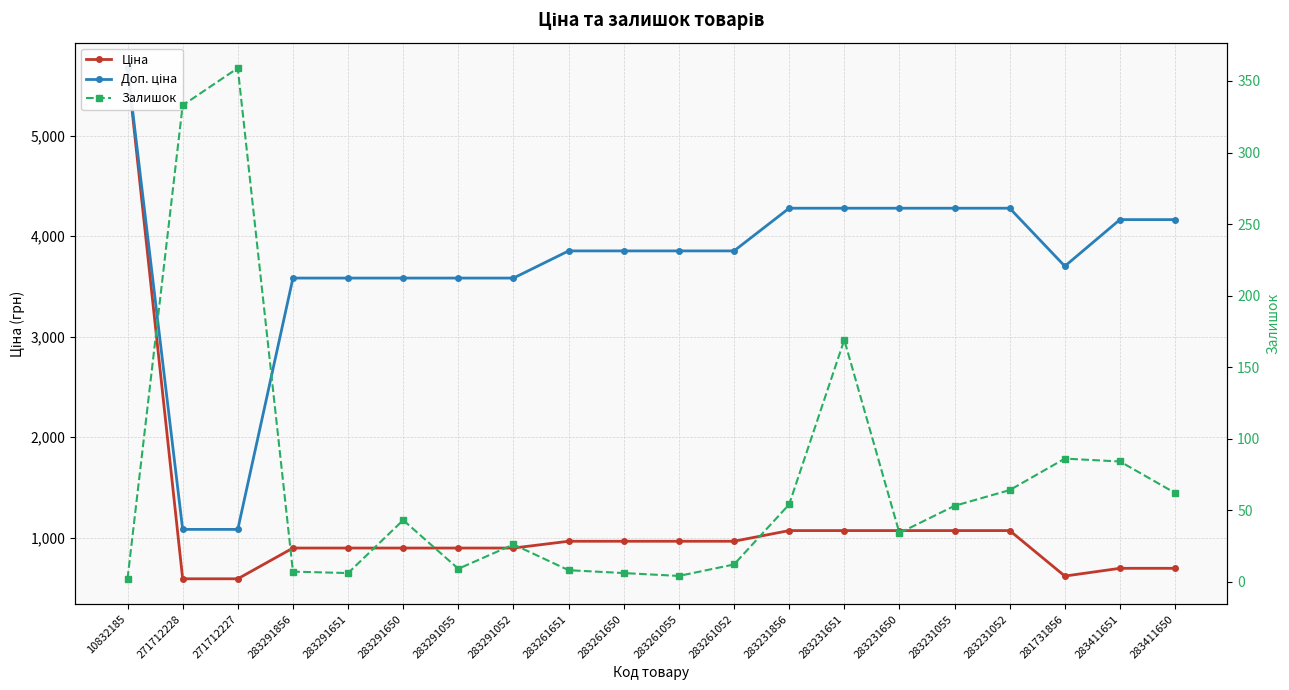

List the series in order of their overall mean, highest first.

Доп. ціна, Ціна, Залишок